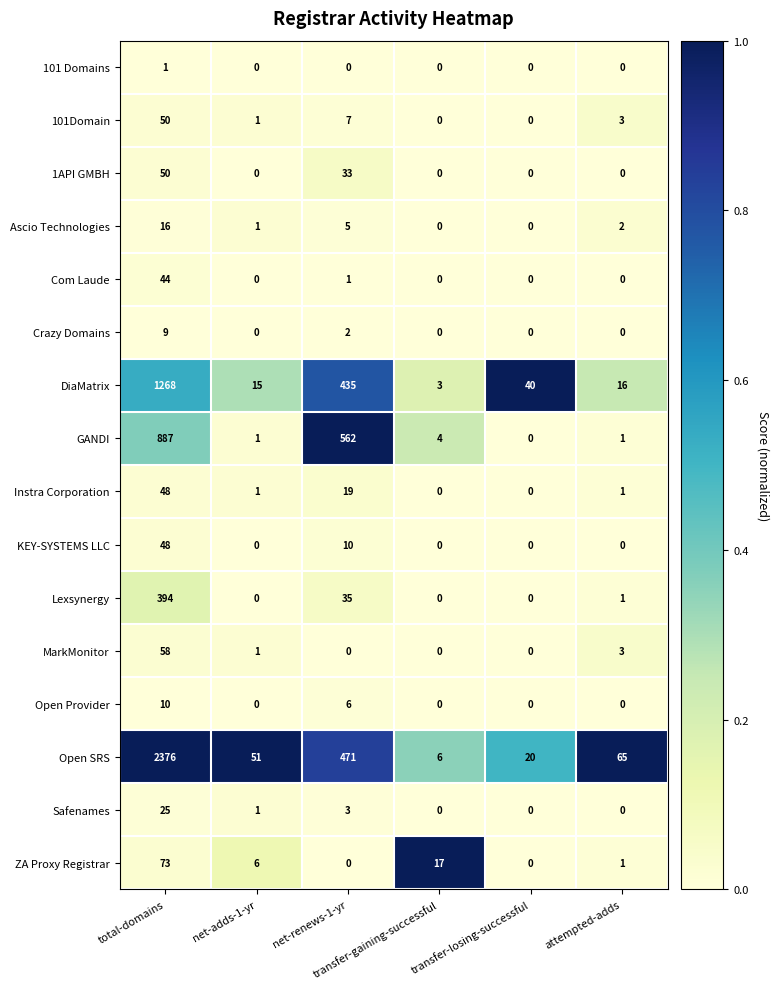

Which series has the largest total across all categories?

Open SRS